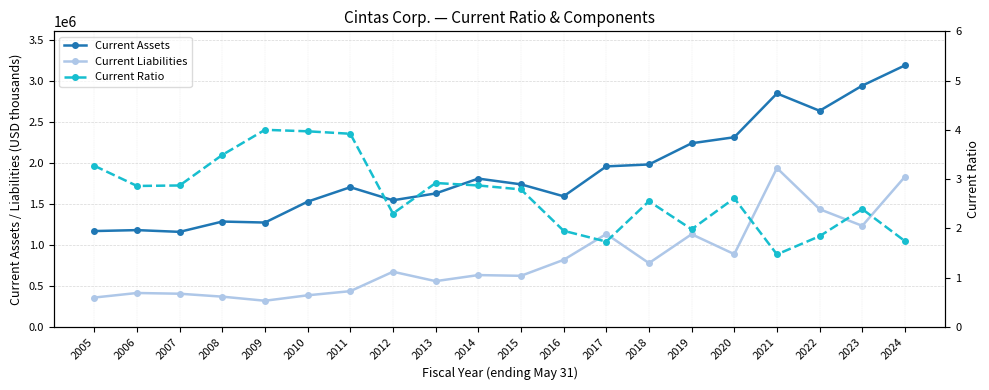

What is the smallest value displayed?

1.5